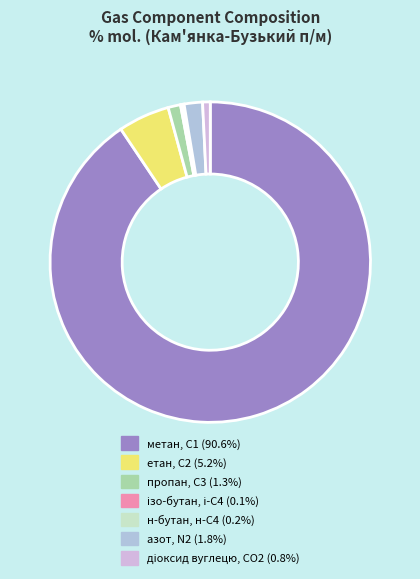

What is the majority slice?

метан, С1